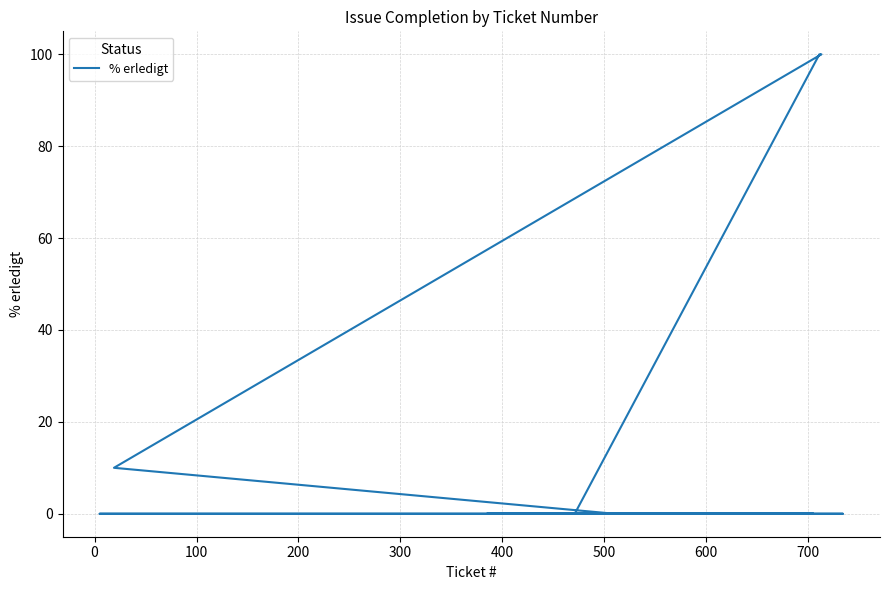

Is it true that the value at 16 is -54?

False